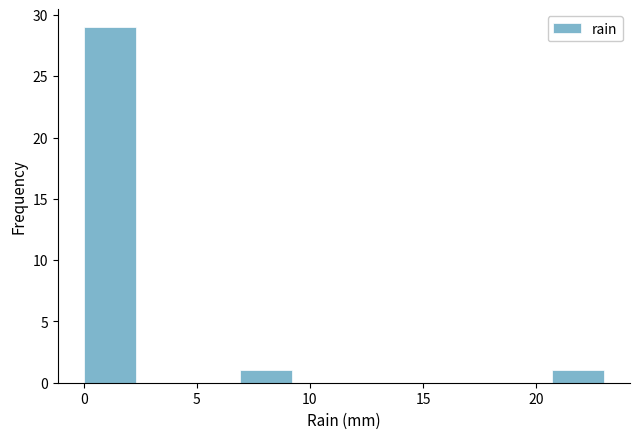

Over which range of the x-axis is the bar tallest?

0.0 to 2.3